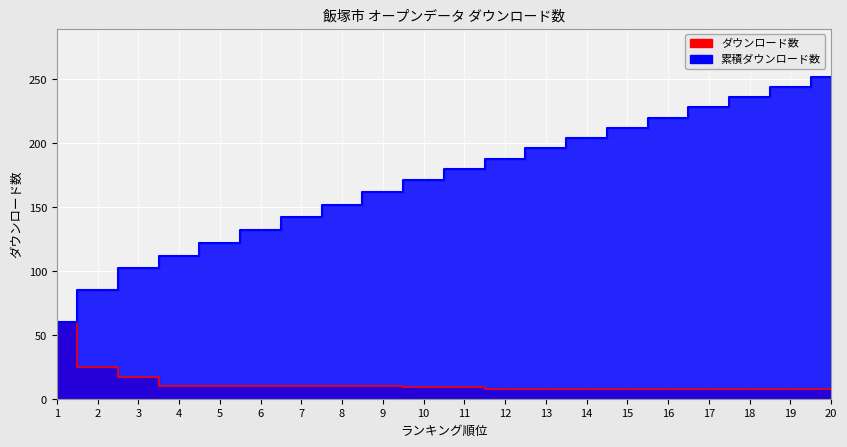

Rank the categories by 累積ダウンロード数 value from highest to lowest.

20, 19, 18, 17, 16, 15, 14, 13, 12, 11, 10, 9, 8, 7, 6, 5, 4, 3, 2, 1